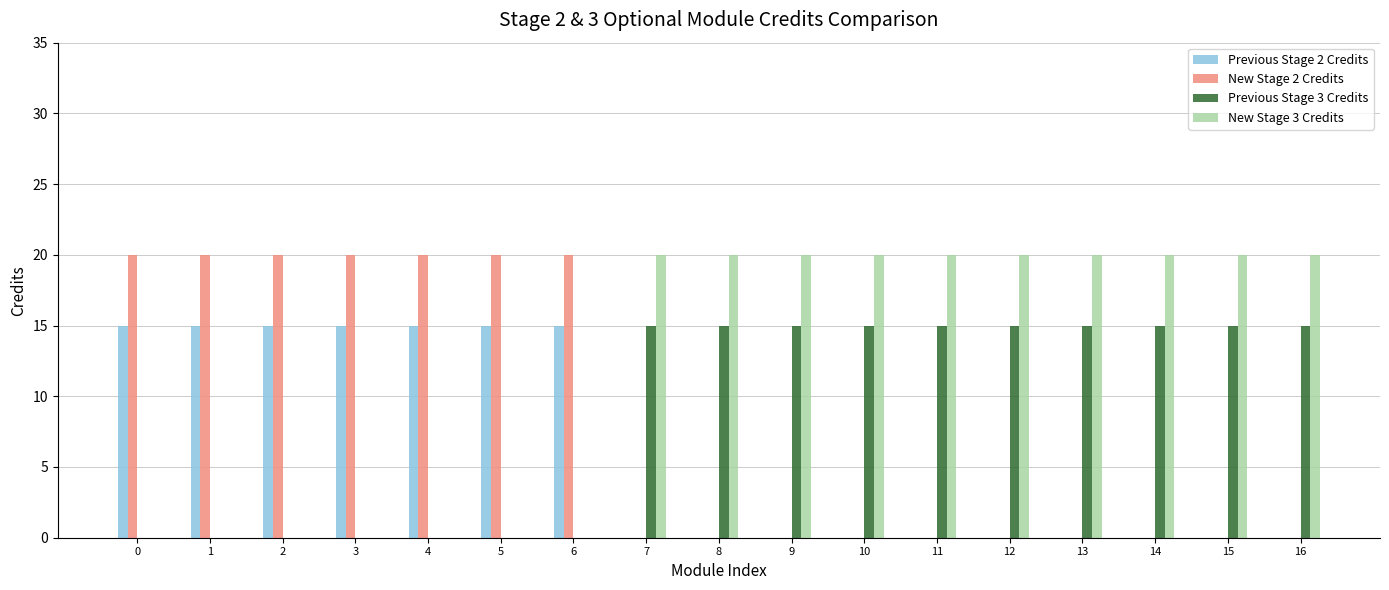

What is the difference between the Previous Stage 2 Credits values at 5 and 9?

15